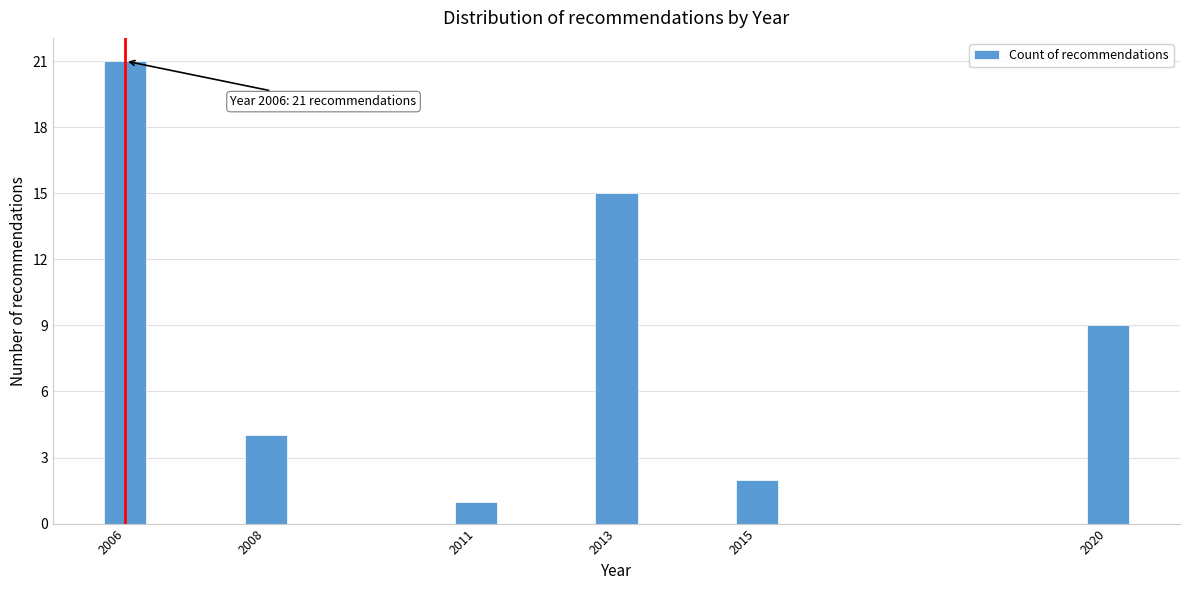

Reading right to left, transcribe all the data shown in this chart.

9	2	15	1	4	21